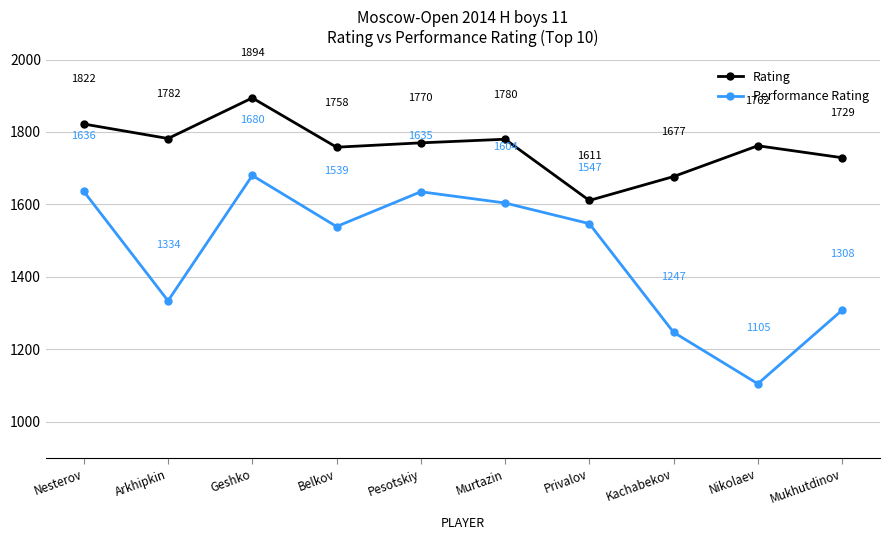

Read the Performance Rating value at Privalov, to the nearest 10.

1550